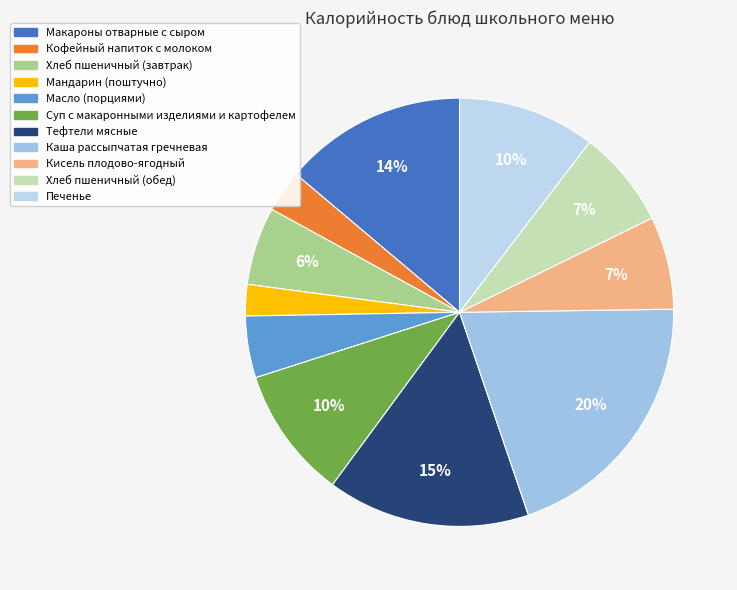

How many slices are in this pie chart?

11